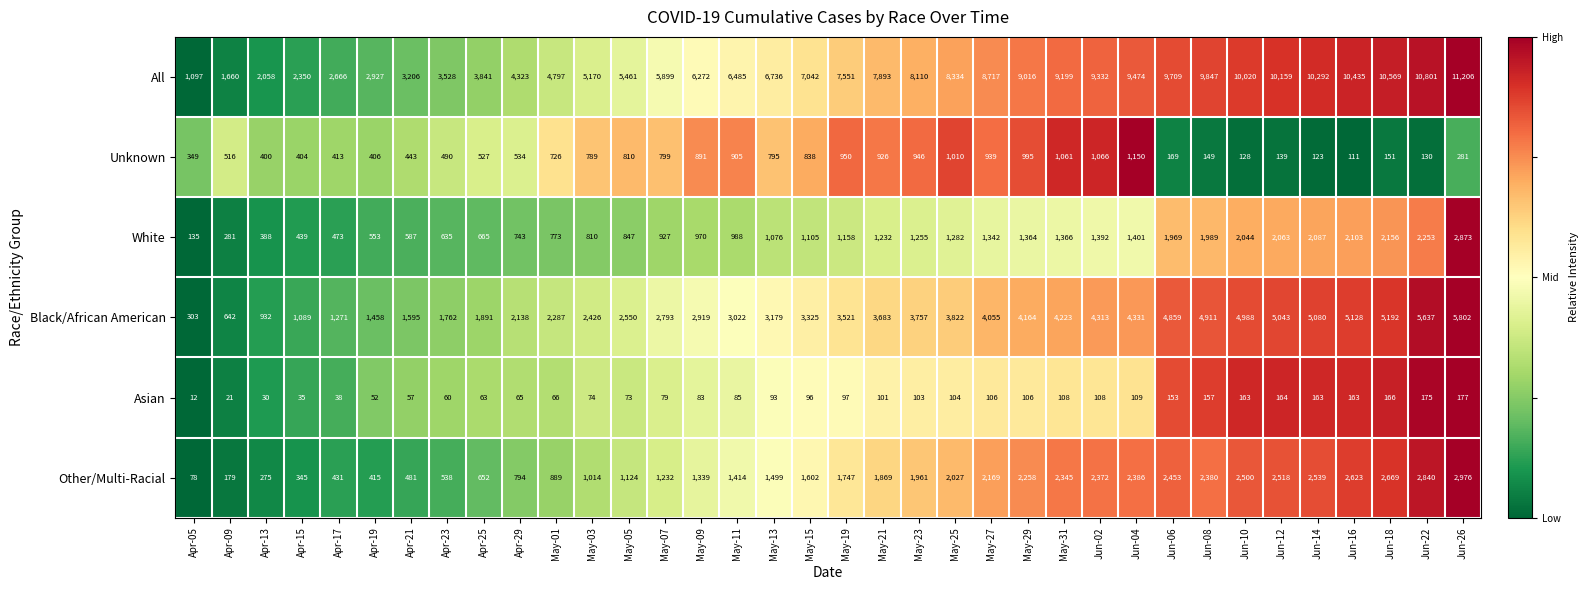

At which label is White closest to 1504?

Jun-04